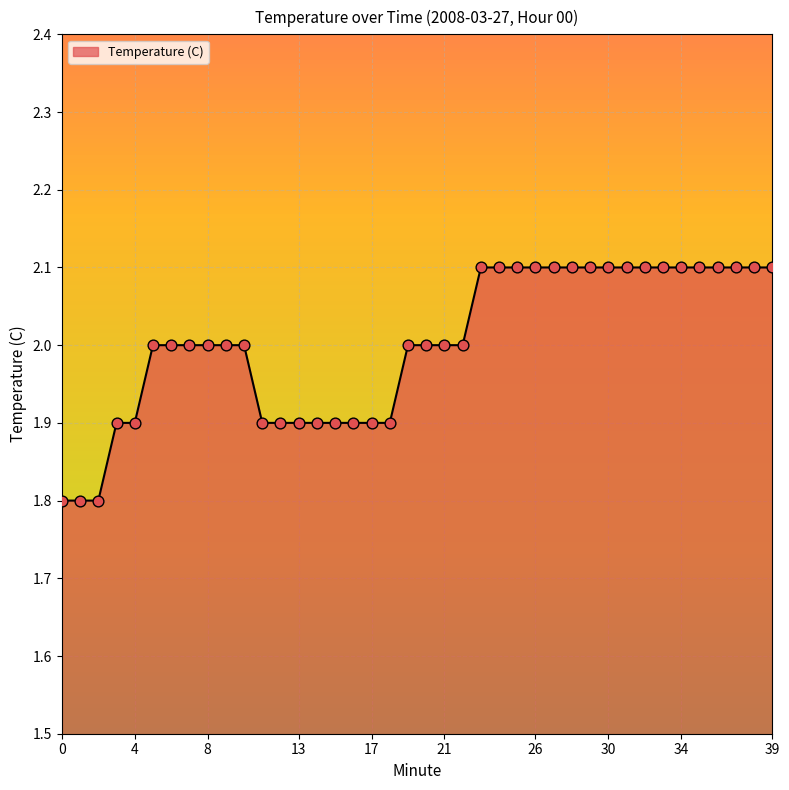

What is the minimum value shown in the chart?

1.8